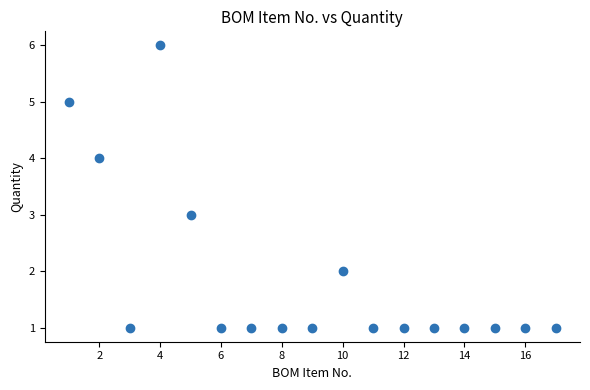

What is the range of Y values (max minus min)?

5